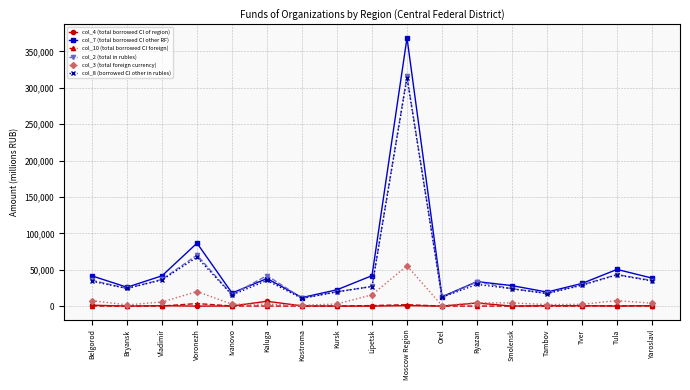

Which series has the widest spread of values?

col_7 (total borrowed CI other RF)